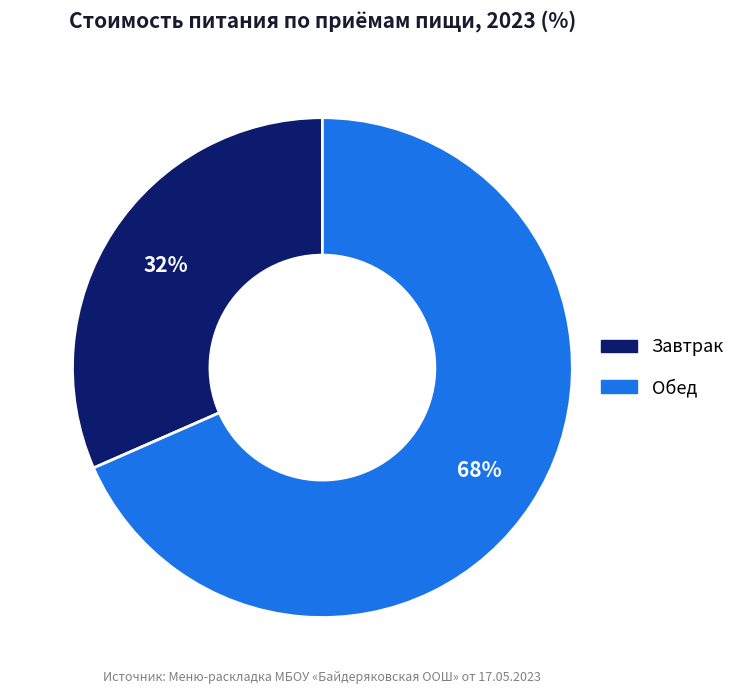

Does any single category account for the majority?

Yes